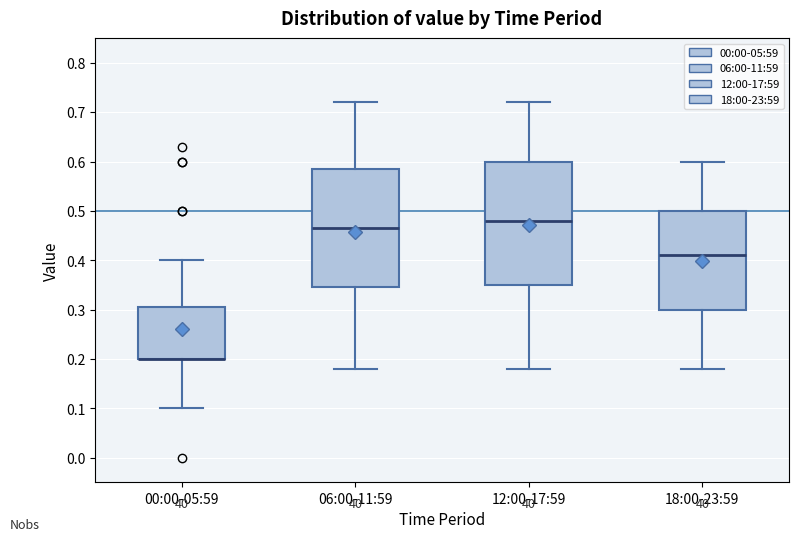

Where does the upper whisker of the box for 06:00-11:59 end on the y-axis? The values are not printed on the chart, so give them approximately, as read against the axis.

0.72